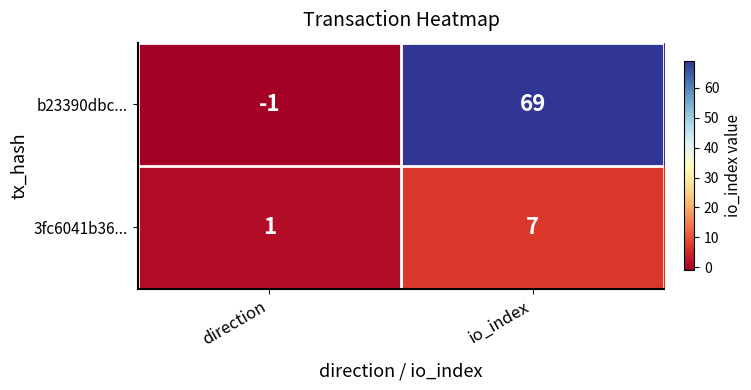

Which label corresponds to the smallest value in the chart?

direction